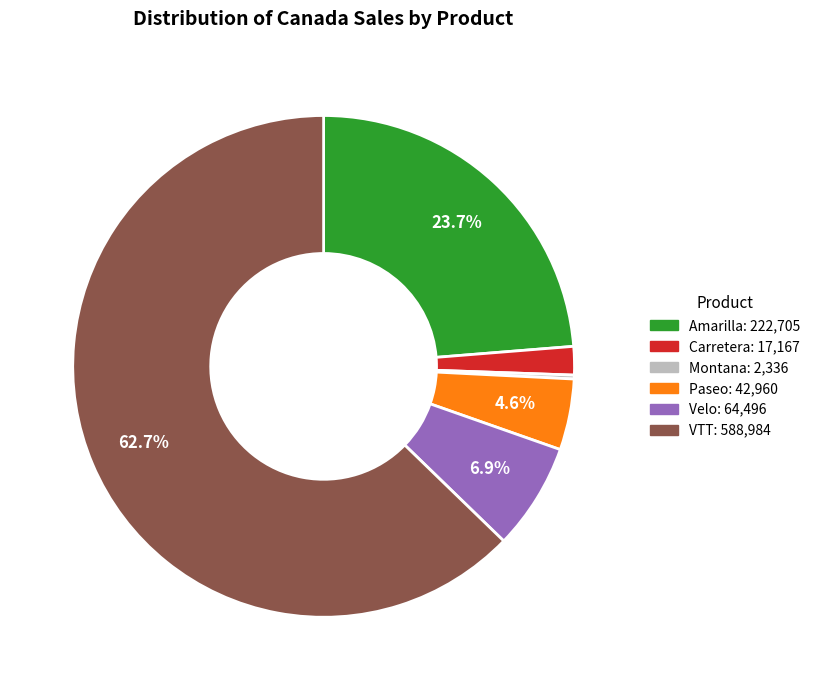

The VTT slice represents 63% of the pie. True or false?

True